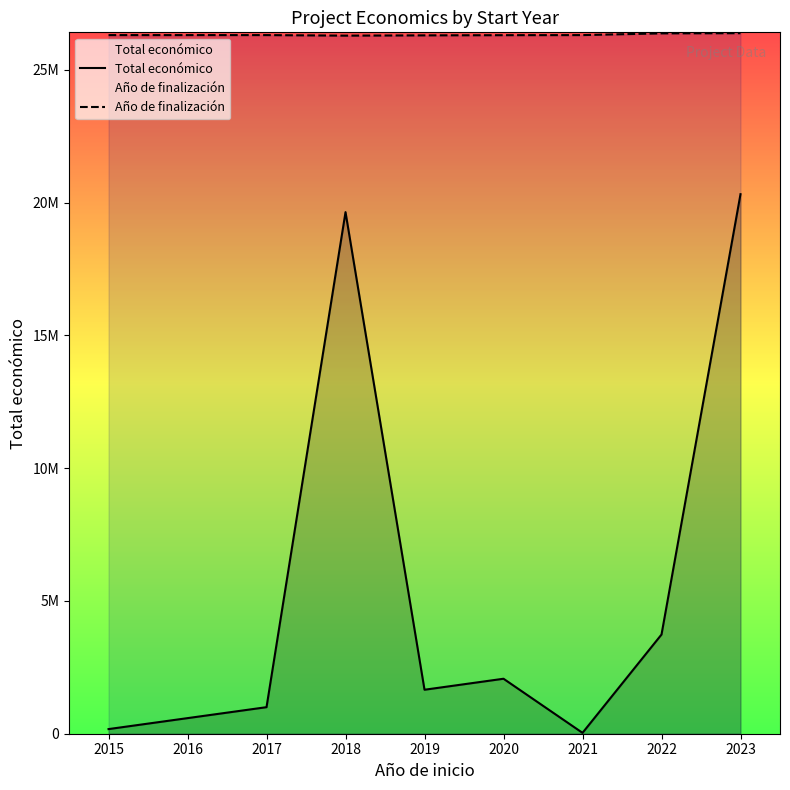

What is the sum of all Año de finalización values?

210610512.6